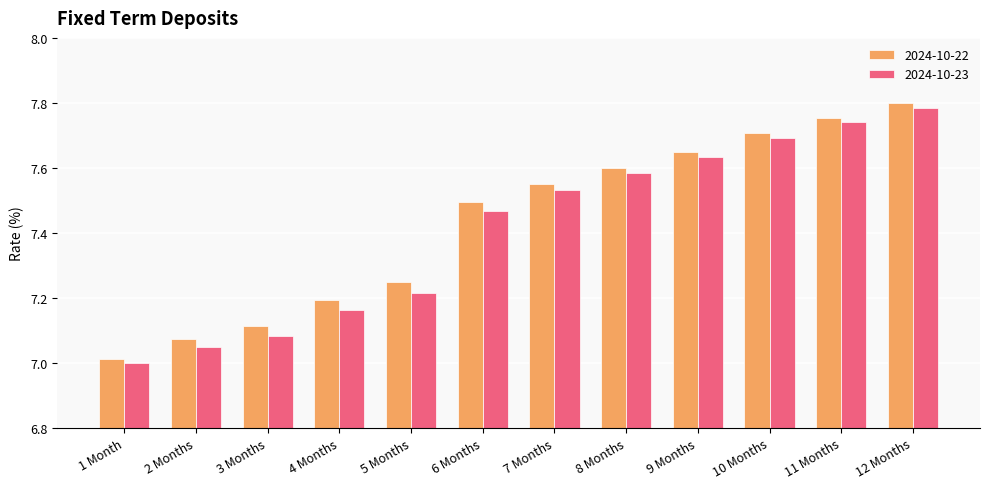

Which category has the lowest value in the 2024-10-22 series?

1 Month